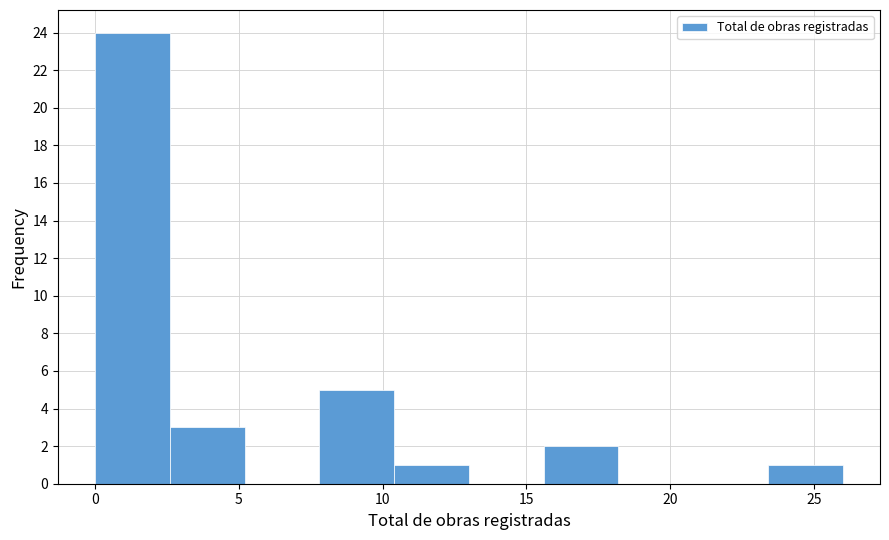

How tall is the bar that spans 7.8 to 10.4 on the x-axis? Neither the bar edges nor the heights are printed on the chart, so give them approximately, as read against the axes.

5